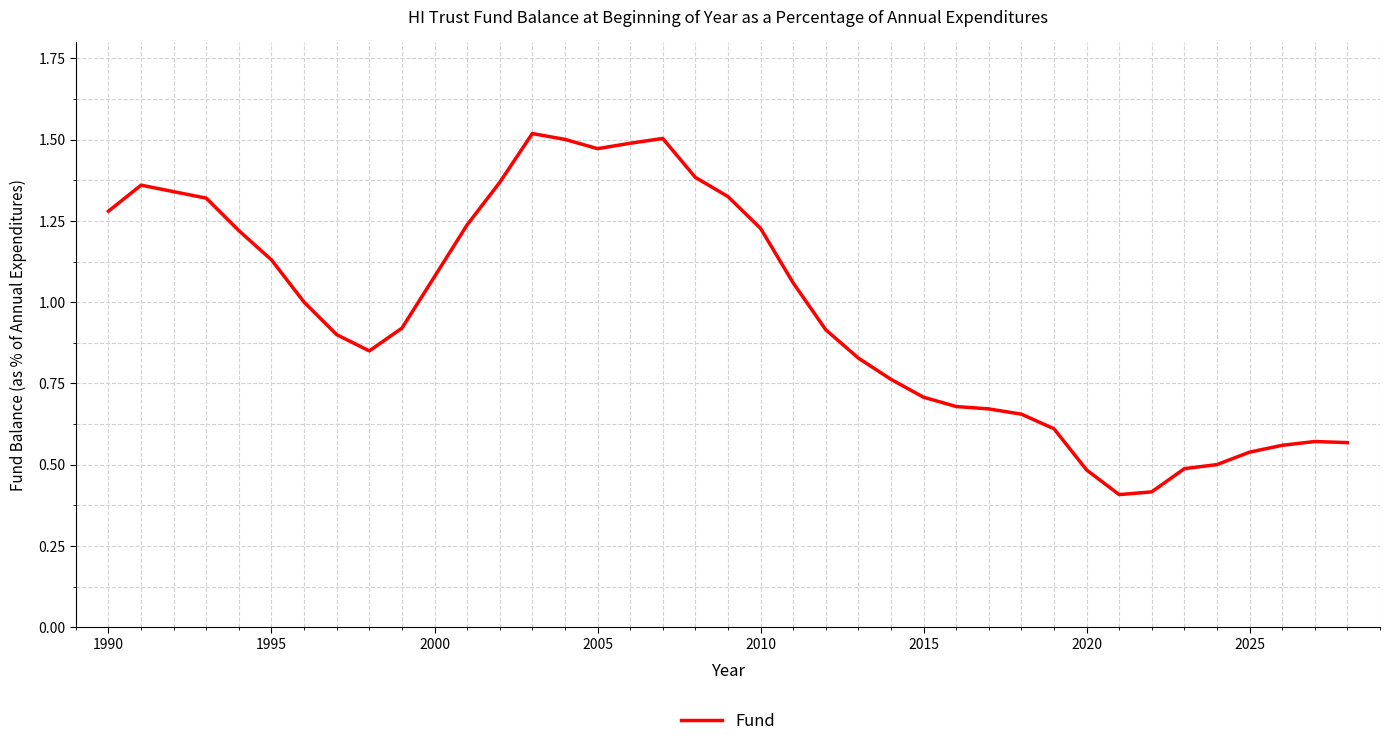

What is the minimum value shown in the chart?

0.4